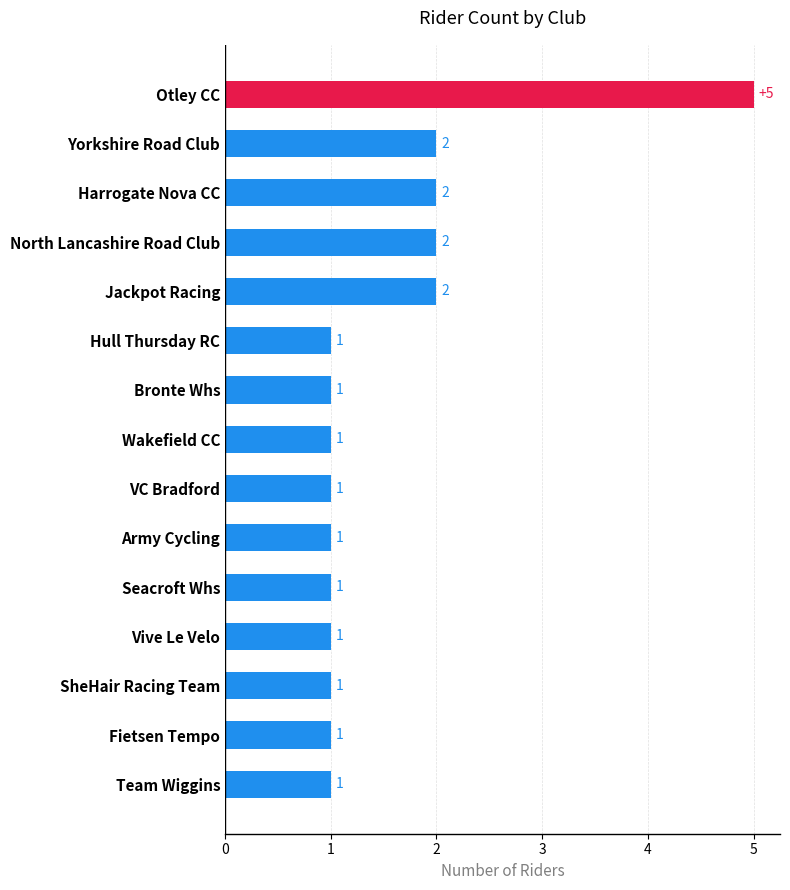

How many values are between 1 and 2?

14